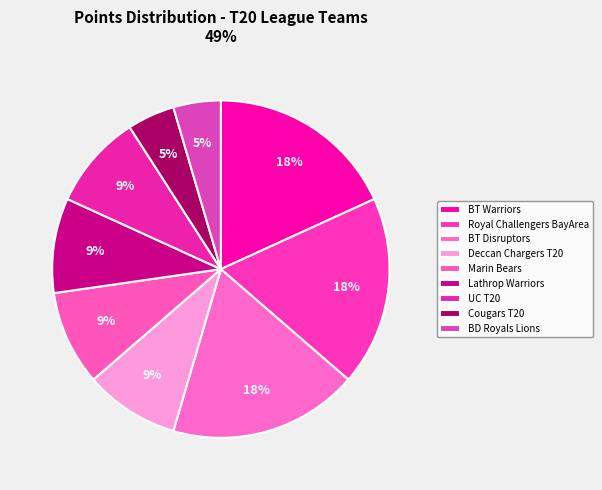

Count the number of slices in the pie.

9